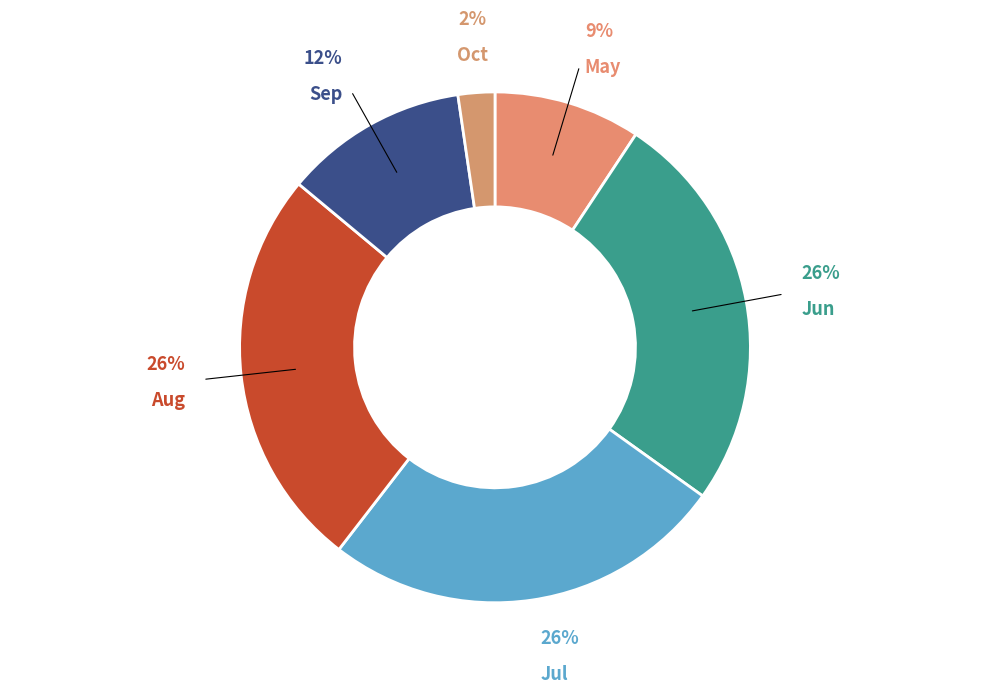

How many slices are in this pie chart?

6